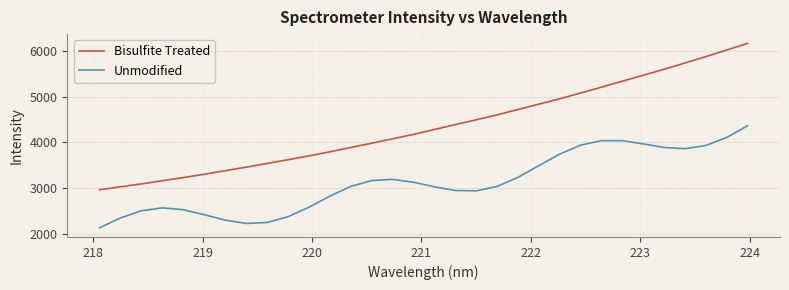

What is the minimum value for Unmodified?

2136.2